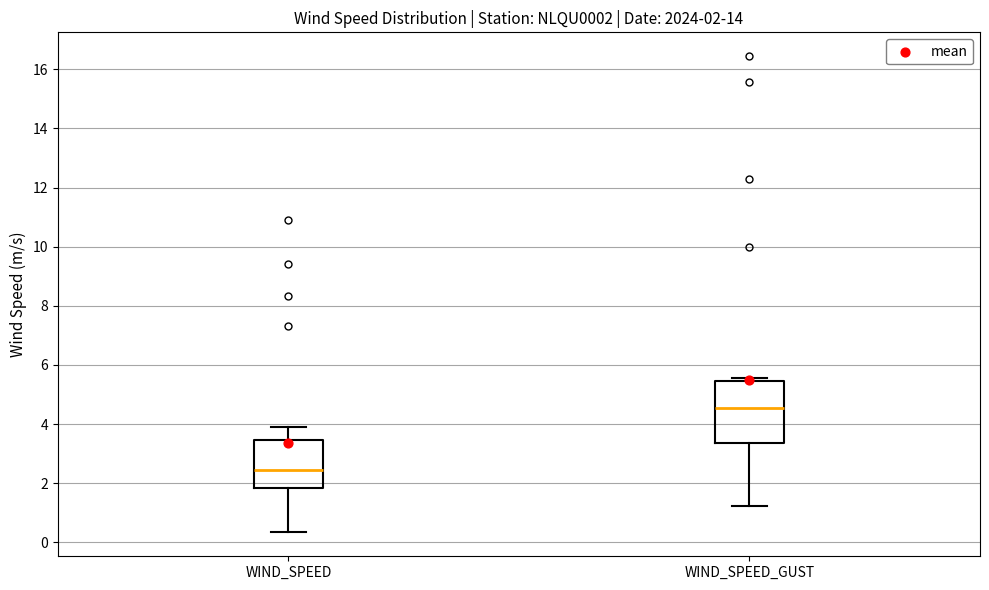

Which box's median line is the highest?

WIND_SPEED_GUST